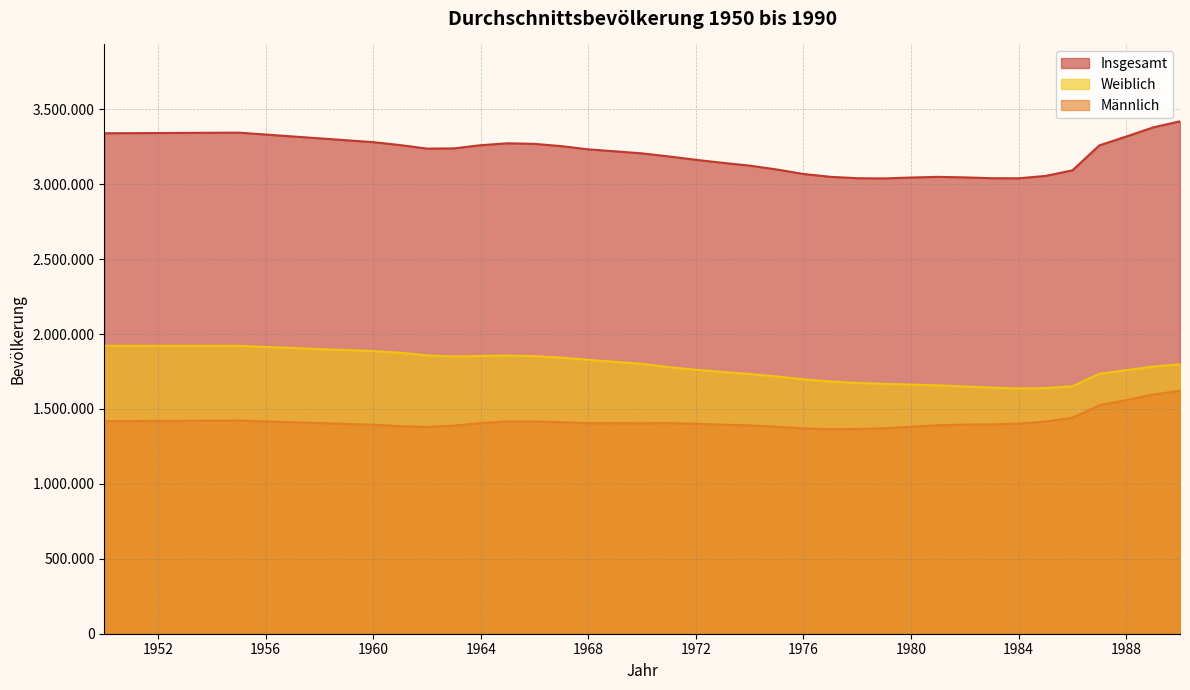

What is the smallest value displayed?

1365706